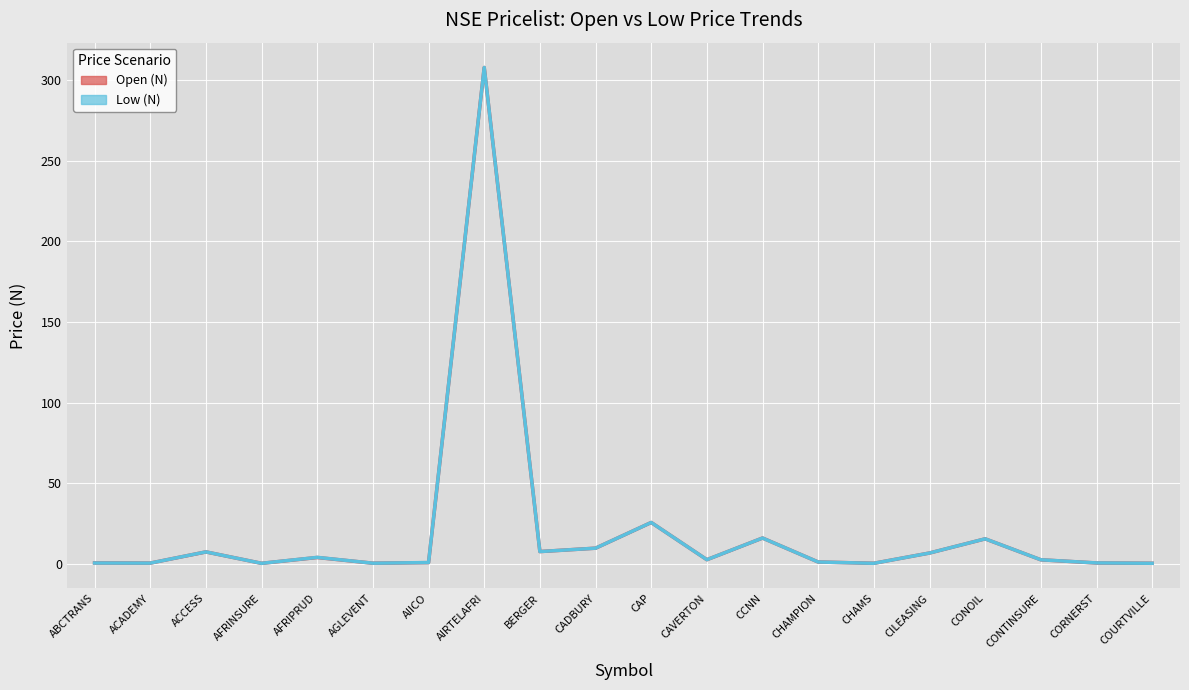

List the series in order of their peak value, highest first.

Open (N), Low (N)